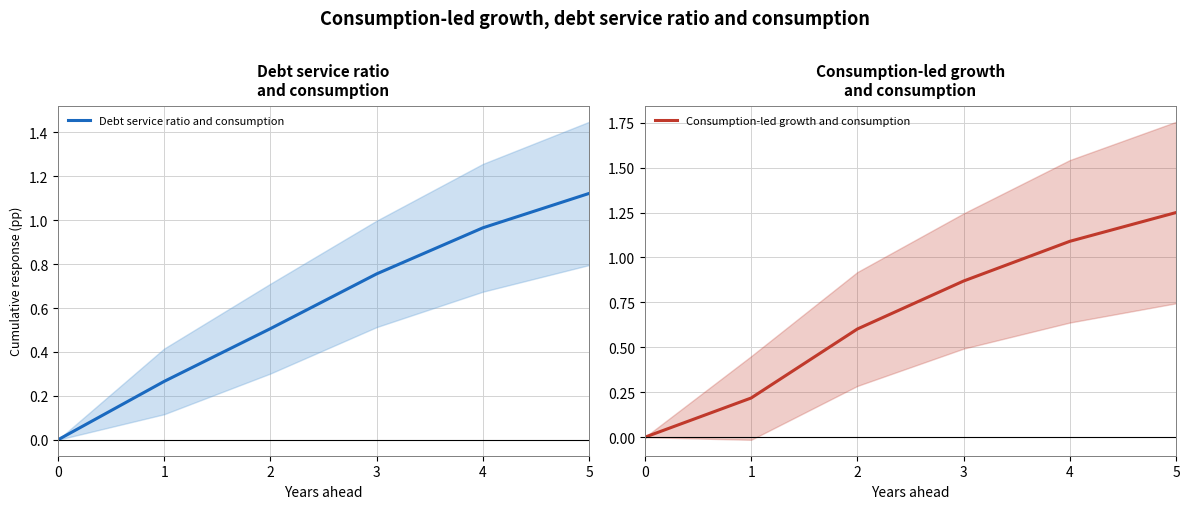

What is the difference between the highest and lowest values at 2?

0.1